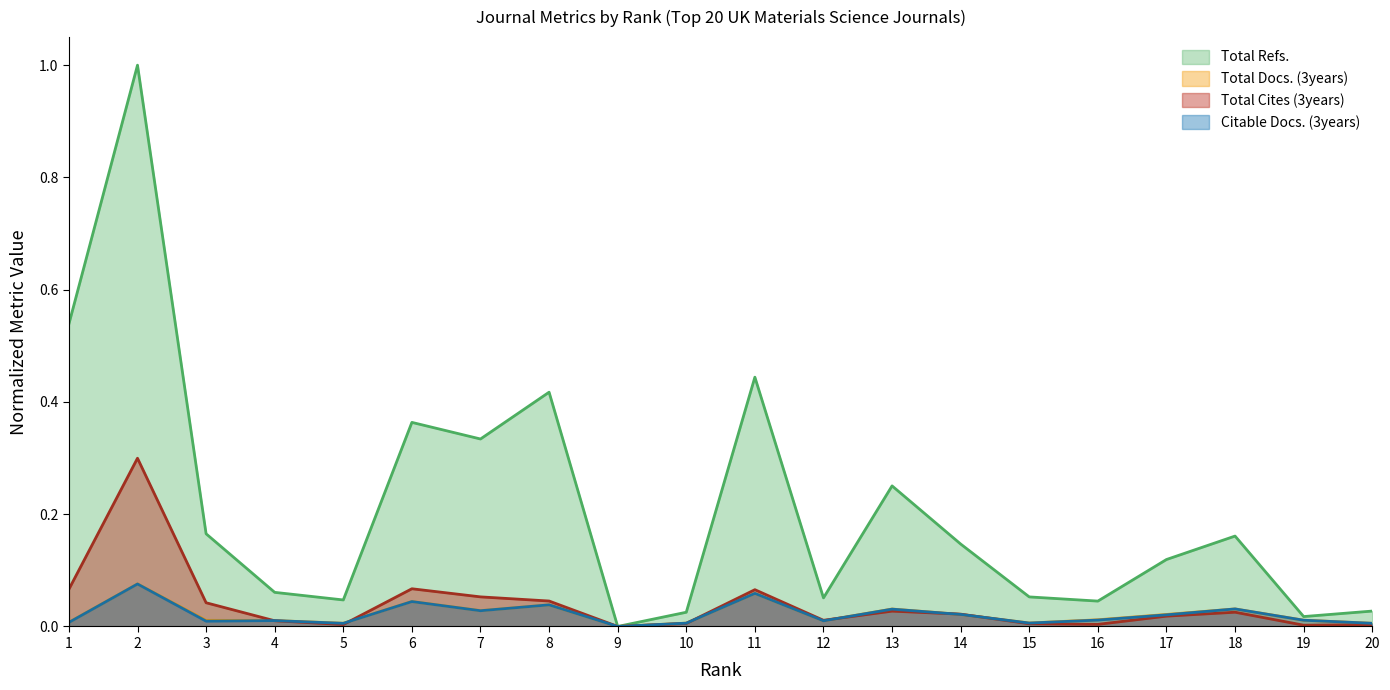

Does the chart display data point markers on the line(s)?

No